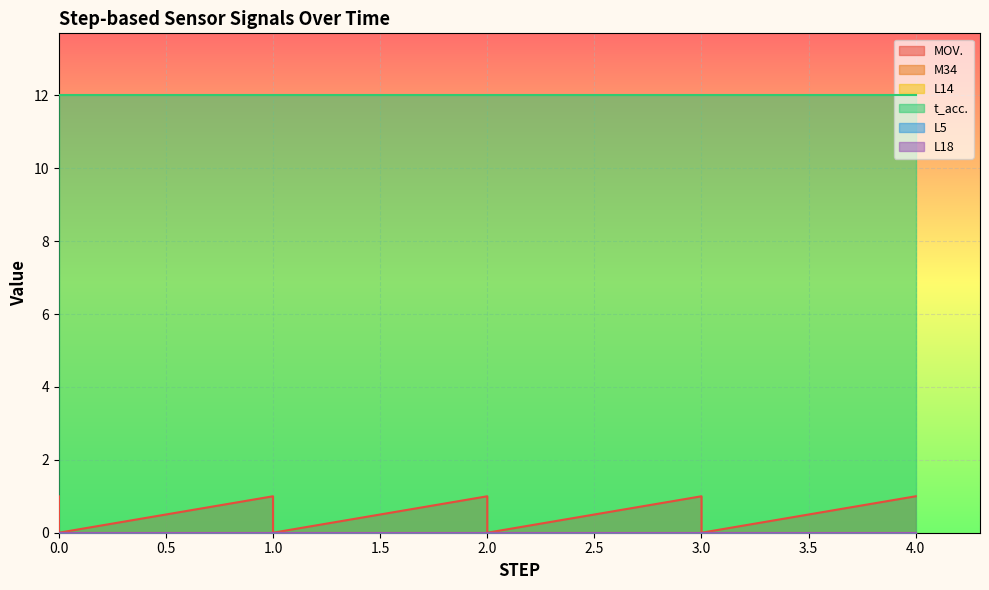

Reading left to right, extract all data points from this chart.

MOV.: 0	0	1	1	0	0	1	1	0	0	1	1	0	0	1	1	0	0	1	1
M34: 0	0	0	0	0	0	0	0	0	0	0	0	0	0	0	0	0	0	0	0
L14: 0	0	0	0	0	0	0	0	0	0	0	0	0	0	0	0	0	0	0	0
t_acc.: 12	12	12	12	12	12	12	12	12	12	12	12	12	12	12	12	12	12	12	12
L5: 0	0	0	0	0	0	0	0	0	0	0	0	0	0	0	0	0	0	0	0
L18: 0	0	0	0	0	0	0	0	0	0	0	0	0	0	0	0	0	0	0	0